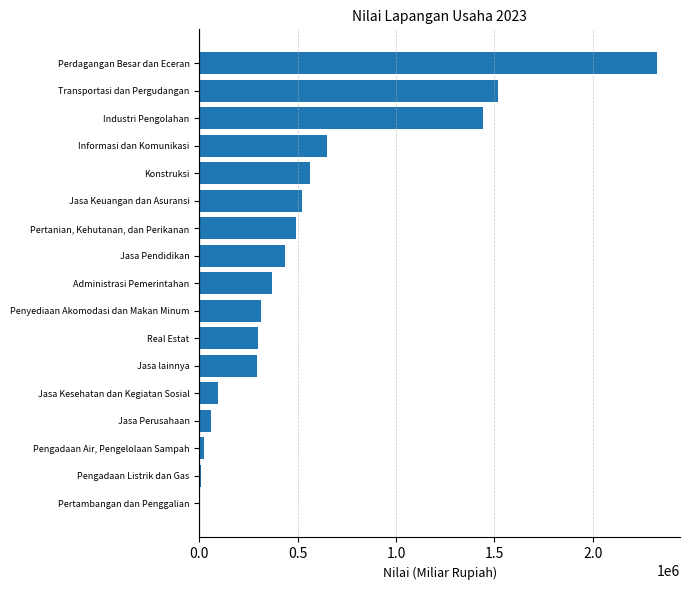

How many positive values are there?

16